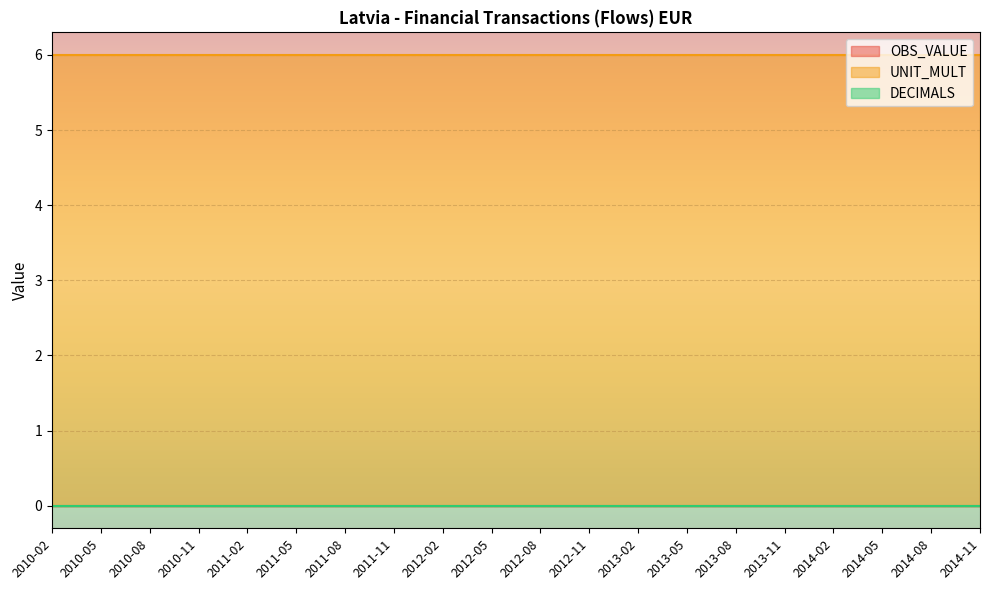

At 2012-11, list the series in order from largest to smallest.

UNIT_MULT, OBS_VALUE, DECIMALS